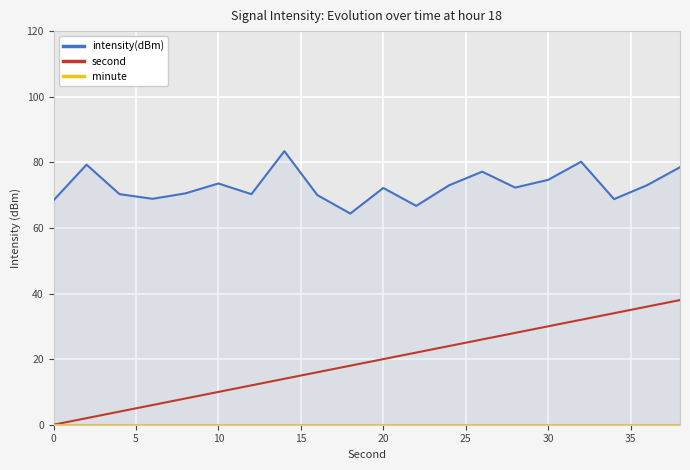

Rank the series by their maximum value, from highest to lowest.

intensity(dBm), second, minute